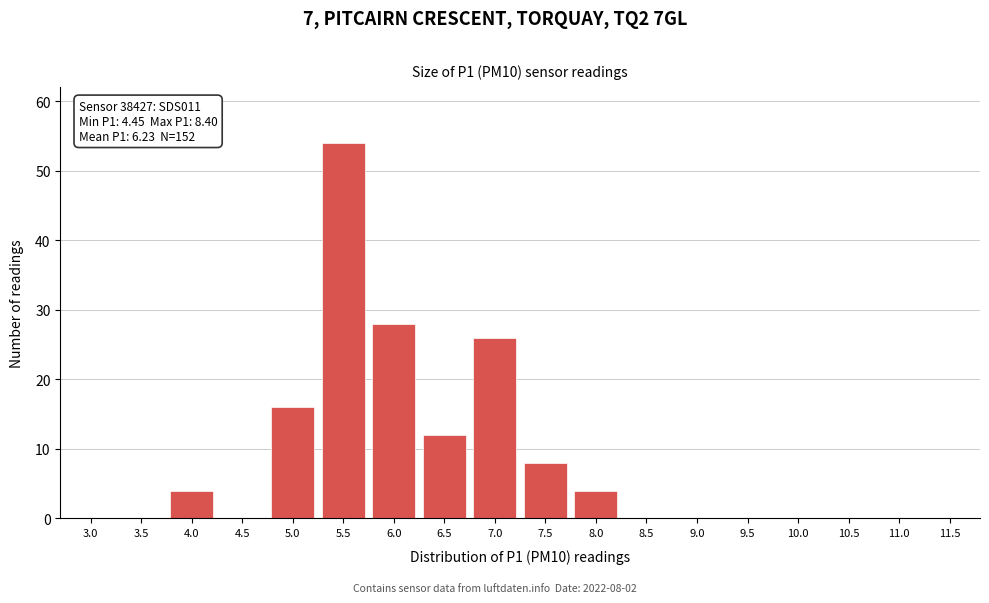

Reading right to left, extract all data points from this chart.

11.5=0	11.0=0	10.5=0	10.0=0	9.5=0	9.0=0	8.5=0	8.0=4	7.5=8	7.0=26	6.5=12	6.0=28	5.5=54	5.0=16	4.5=0	4.0=4	3.5=0	3.0=0